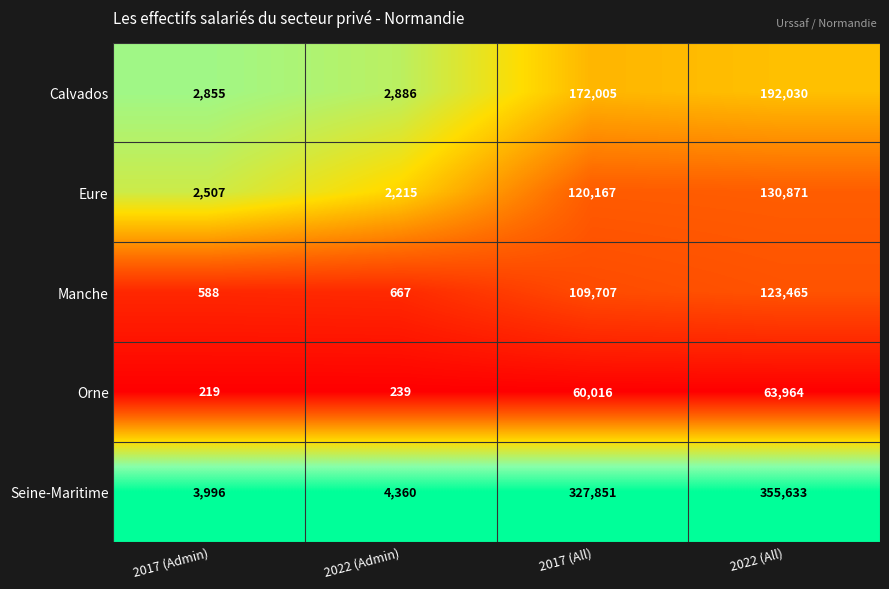

Reading left to right, list all the values displayed in this chart.

Calvados: 2017 (Admin)=2855	2022 (Admin)=2886	2017 (All)=172005	2022 (All)=192030
Eure: 2017 (Admin)=2507	2022 (Admin)=2215	2017 (All)=120167	2022 (All)=130871
Manche: 2017 (Admin)=588	2022 (Admin)=667	2017 (All)=109707	2022 (All)=123465
Orne: 2017 (Admin)=219	2022 (Admin)=239	2017 (All)=60016	2022 (All)=63964
Seine-Maritime: 2017 (Admin)=3996	2022 (Admin)=4360	2017 (All)=327851	2022 (All)=355633